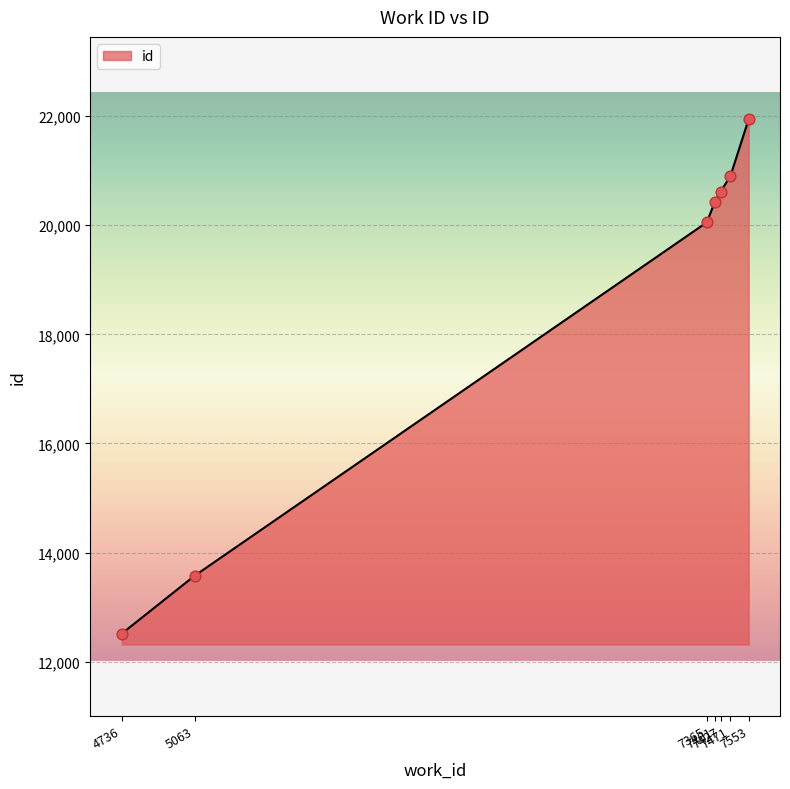

Which has a higher value, 5063 or 4736?

5063